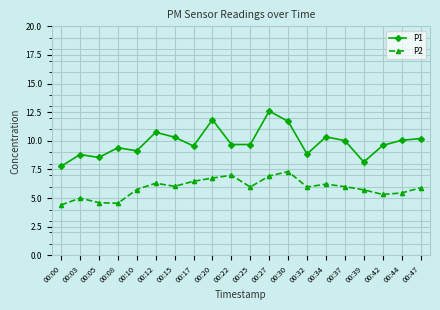

Which series has the largest range (max minus min)?

P1